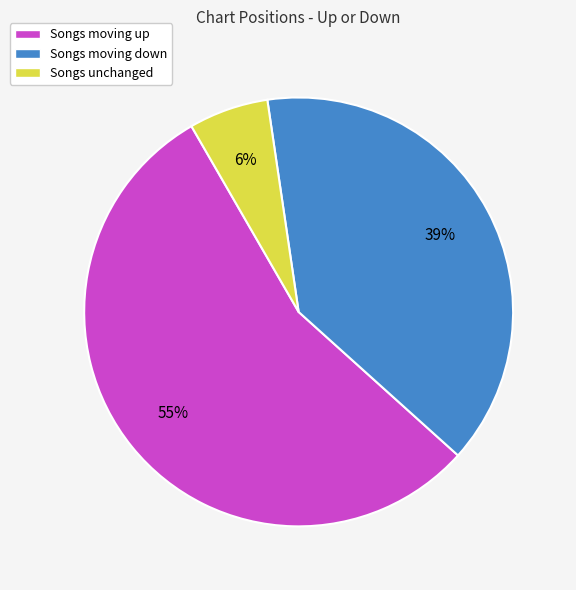

How many segments does this pie chart have?

3